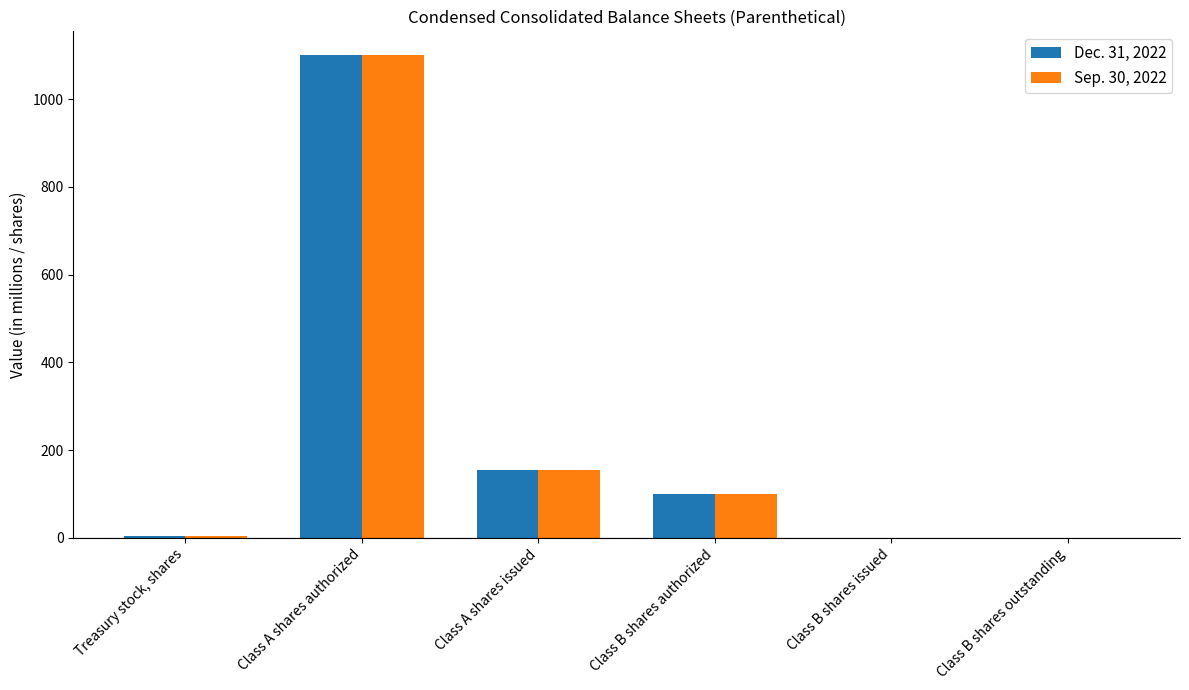

Between Class A shares issued and Class B shares authorized, which series saw the biggest shift?

Dec. 31, 2022